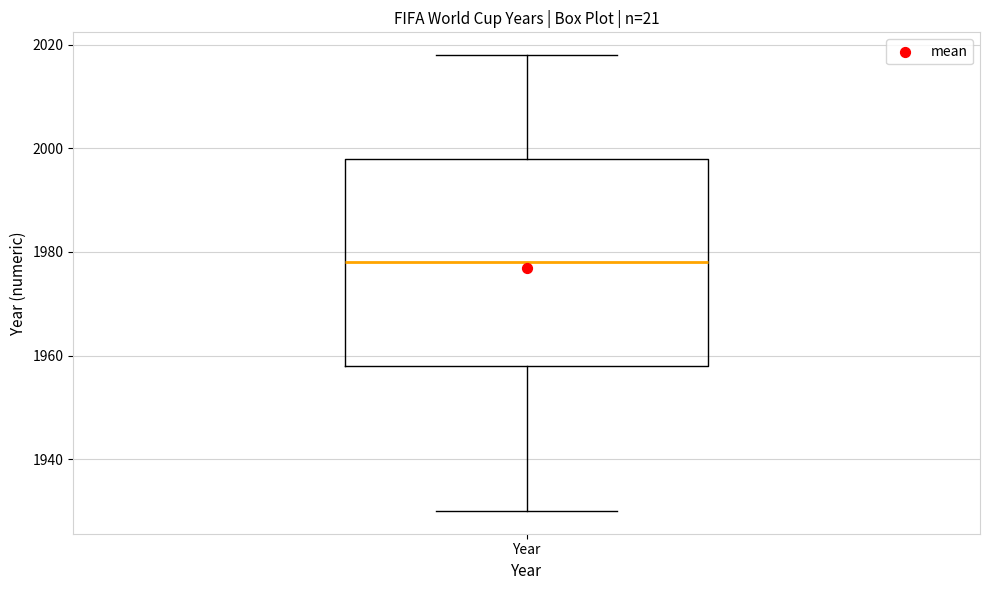

Read this box plot against the y-axis: the position of the median line, the range covered by the box, and the ends of both whiskers. The values are not printed on the chart, so give them approximately, as read against the axis.

median 1978, box 1958 to 1998, whiskers 1930 to 2018